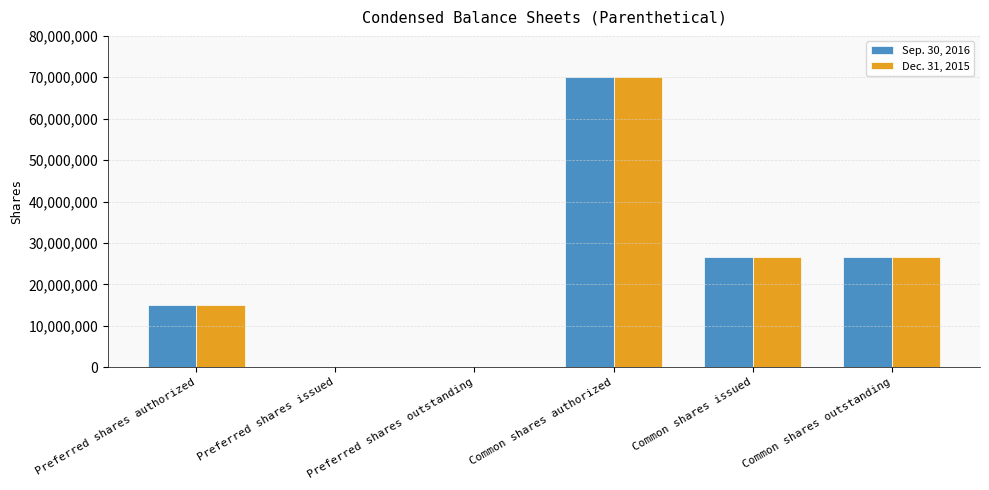

What is the greatest value displayed?

70000000